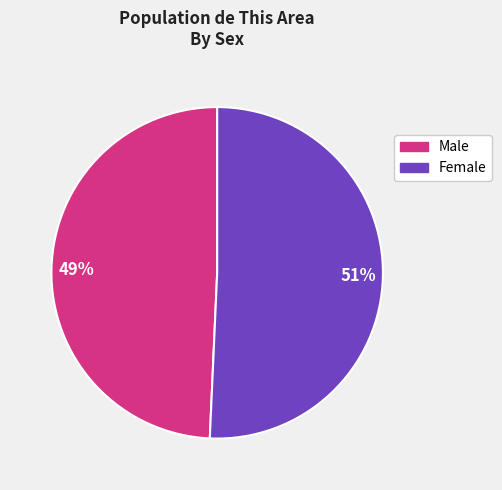

To the nearest percent, what is the average slice percentage?

50%